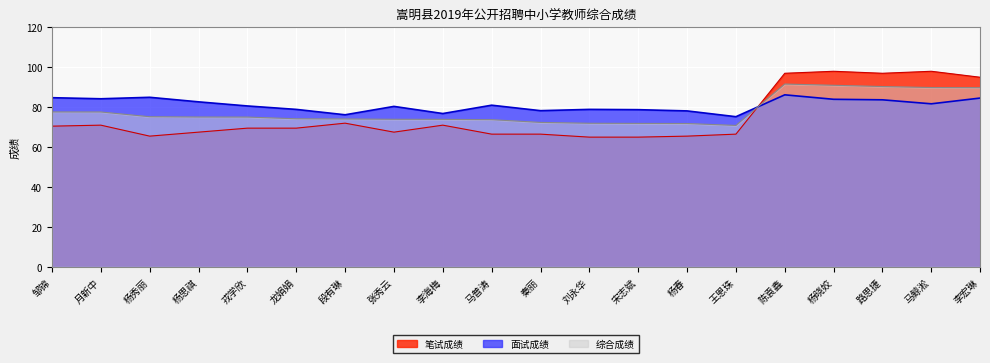

True or false: 综合成绩 and 笔试成绩 intersect in this chart.

True